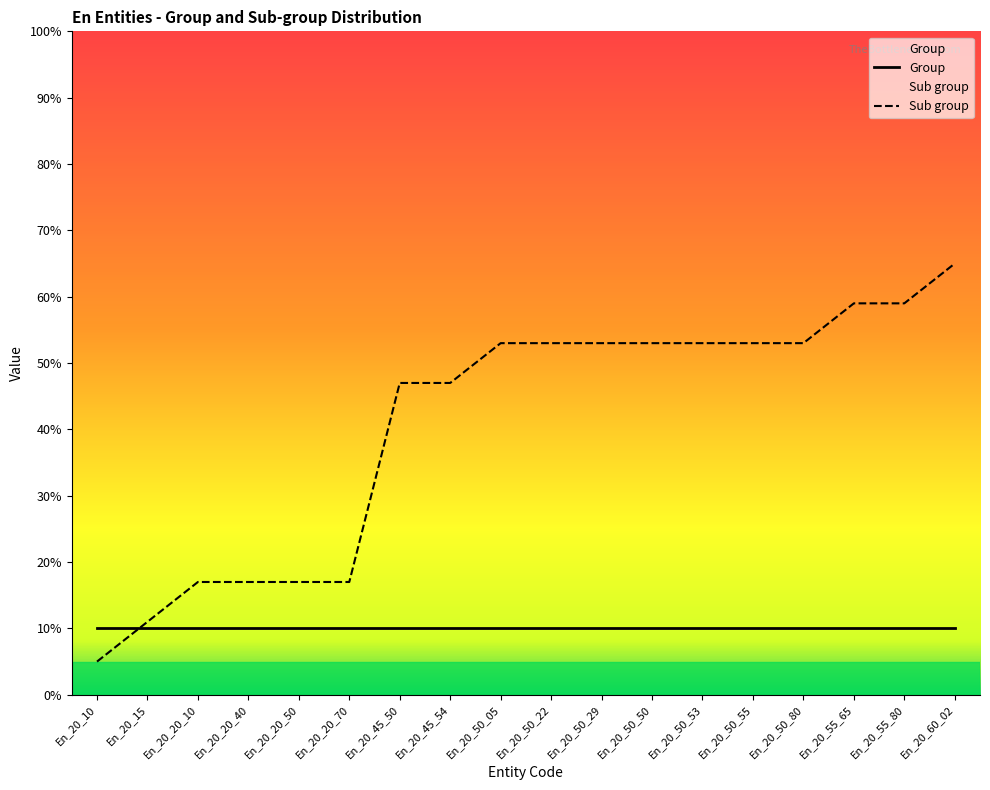

Reading left to right, extract all data points from this chart.

5.0	11.0	17.0	17.0	17.0	17.0	47.0	47.0	53.0	53.0	53.0	53.0	53.0	53.0	53.0	59.0	59.0	65.0